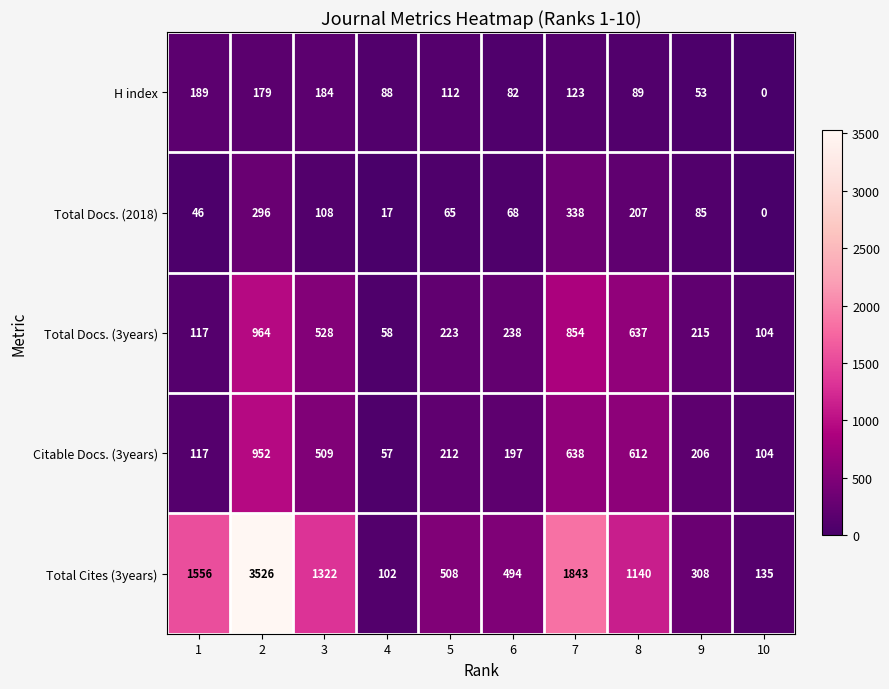

Rank the series at 9 from lowest to highest value.

H index, Total Docs. (2018), Citable Docs. (3years), Total Docs. (3years), Total Cites (3years)